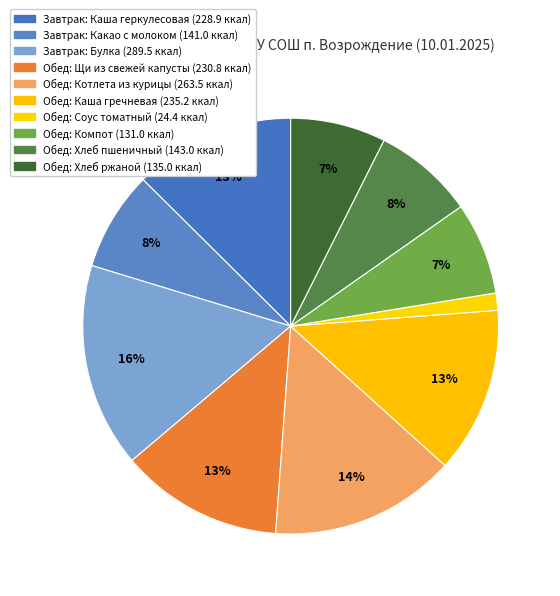

How many slices are in this pie chart?

10